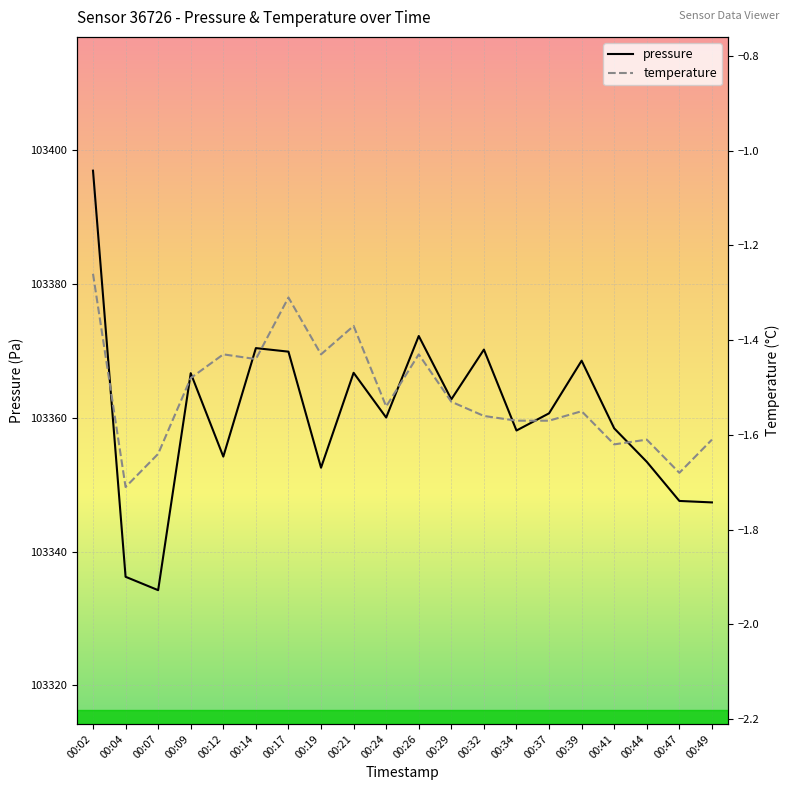

At which label does pressure reach its peak?

00:02